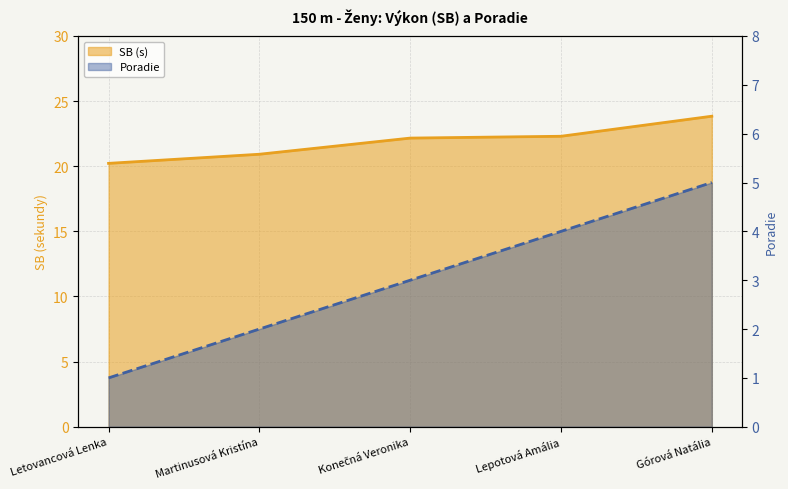

Is it true that Poradie equals 6.8 at Górová Natália?

False